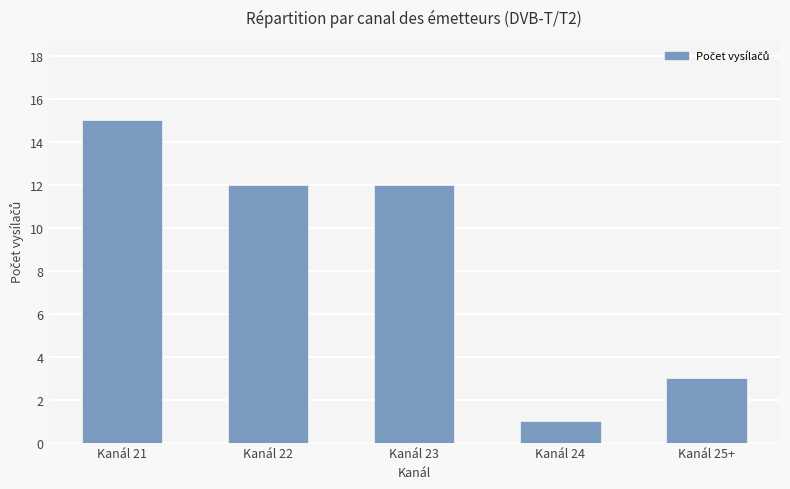

What is the sum of all values?

43